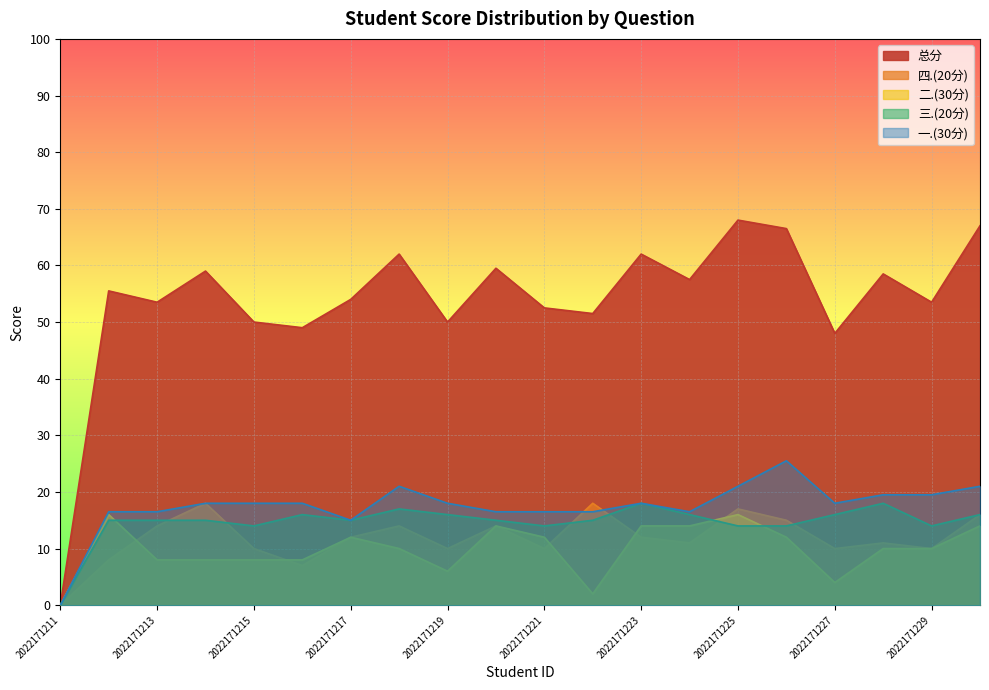

What is the approximate value of 总分 at 2022171230?

67.0